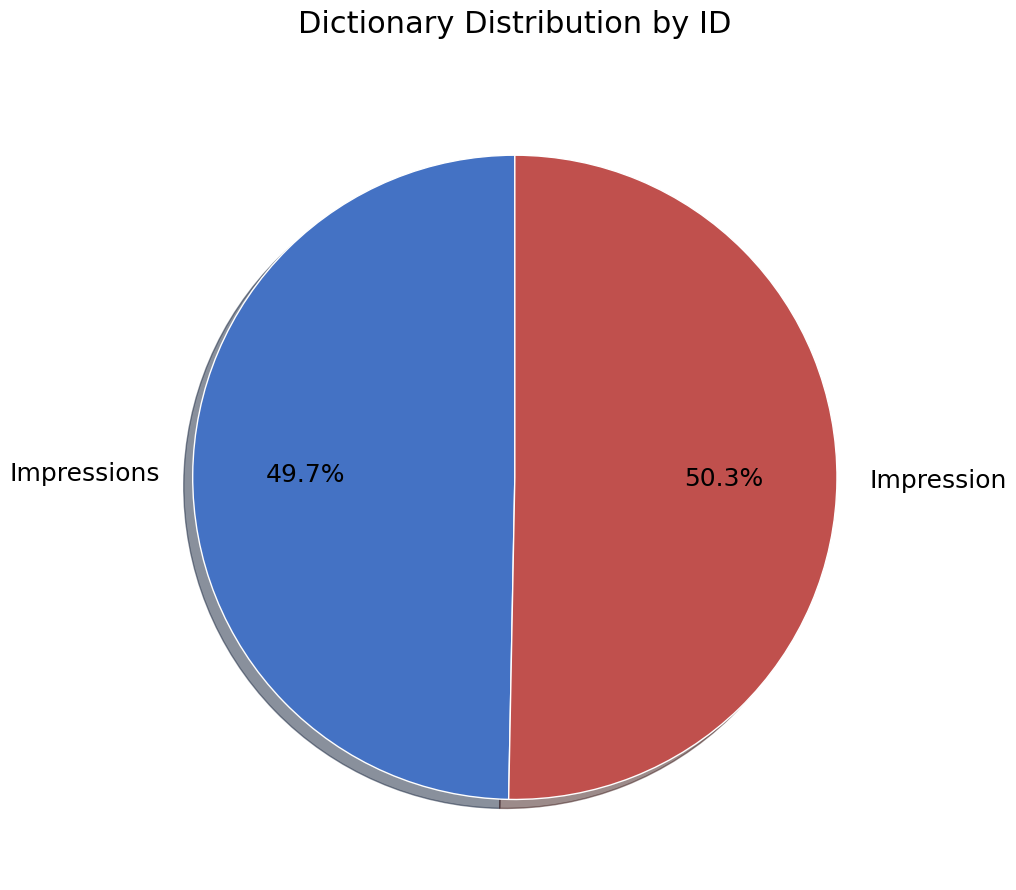

Combined, do Impressions and Impression account for over 50%?

Yes